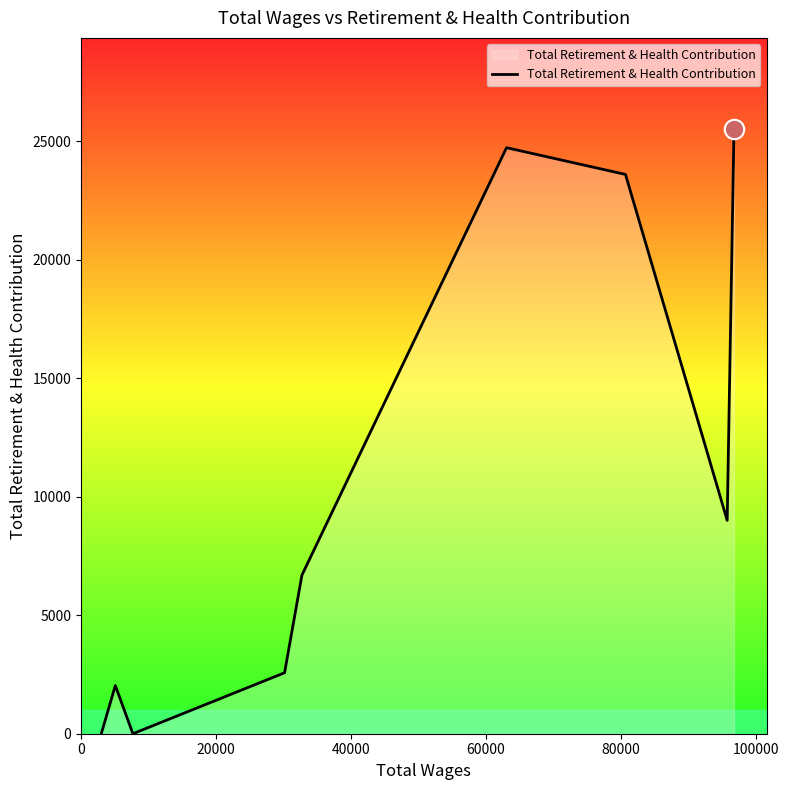

What is the greatest value displayed?

25524